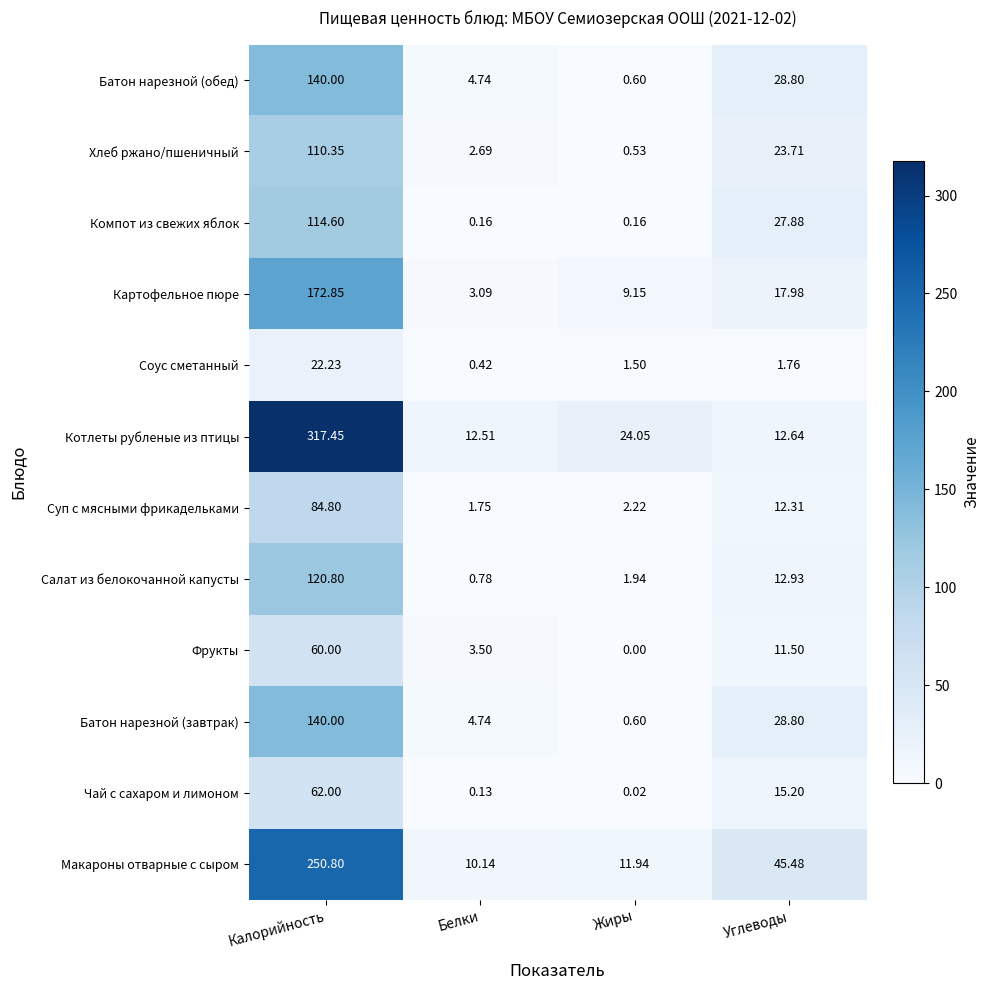

At which label is Чай с сахаром и лимоном closest to 31?

Углеводы